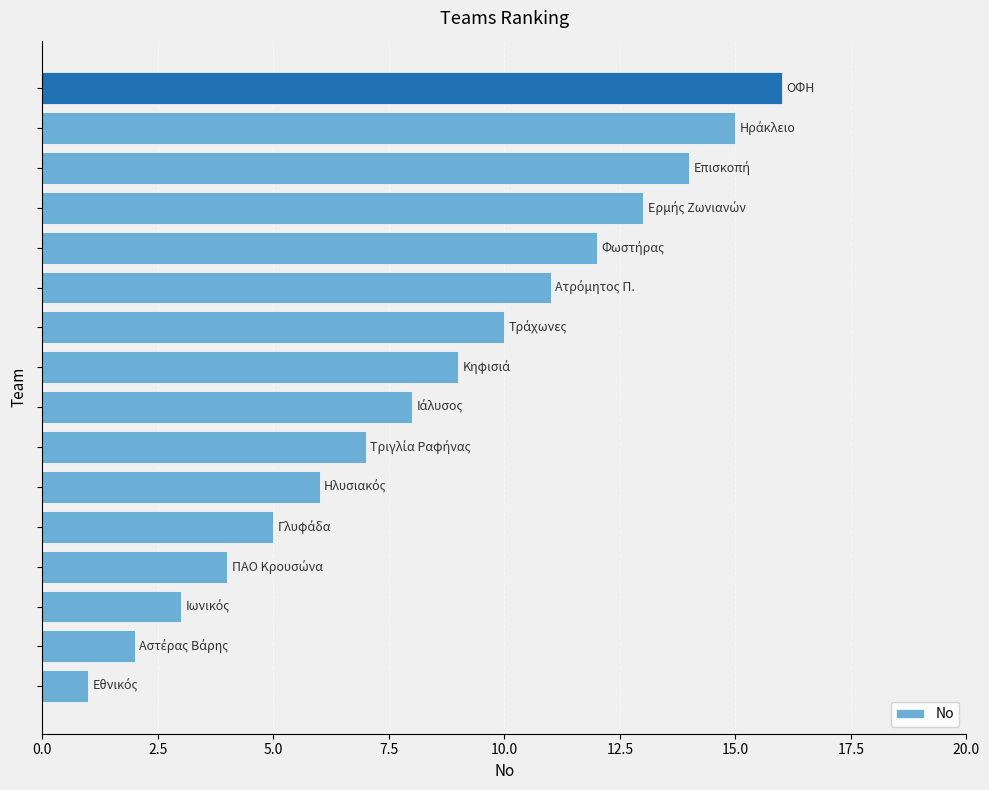

What is the sum of all values?

136